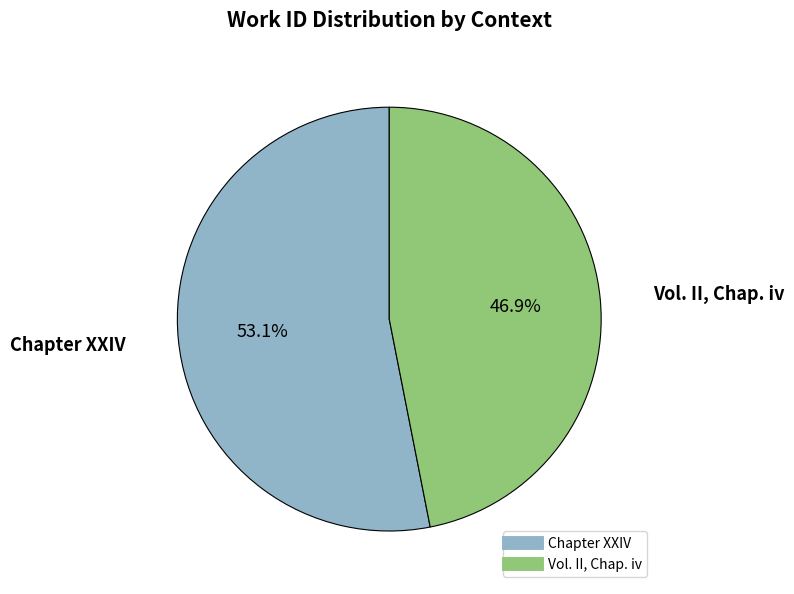

To the nearest percent, what portion does Chapter XXIV represent?

53%